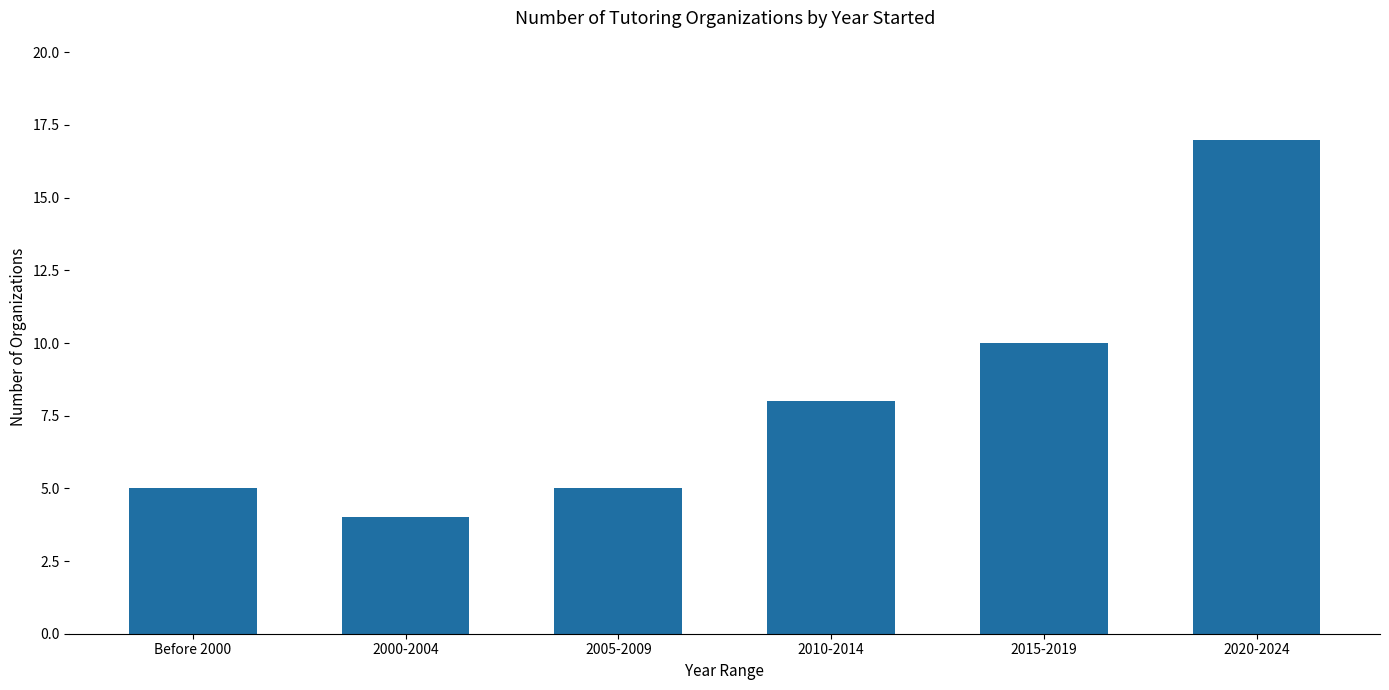

Which category has the highest value across all series?

2020-2024